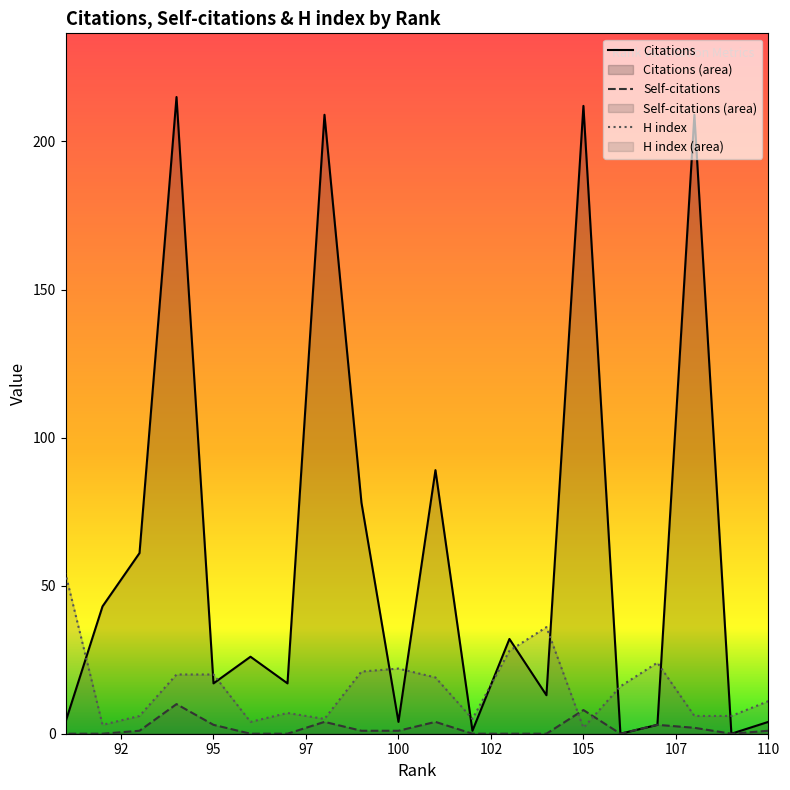

The Citations series shows 209 at 108. True or false?

True